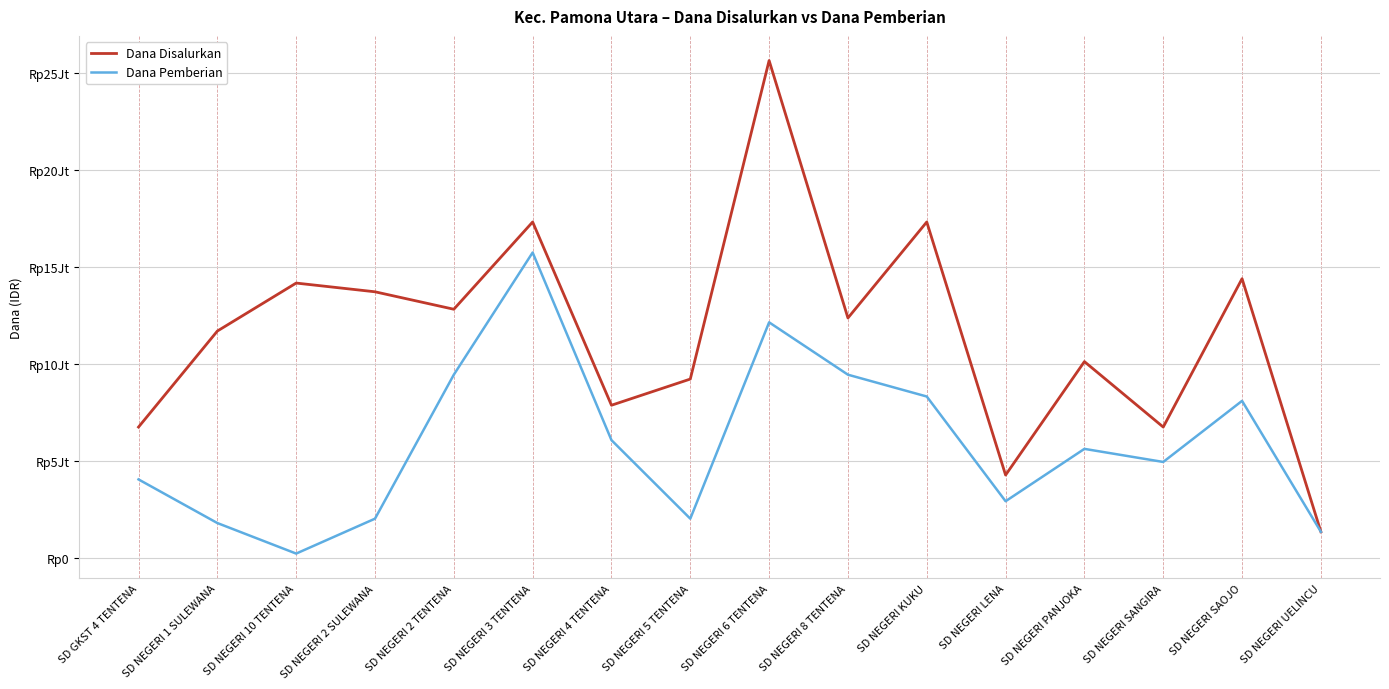

Reading left to right, transcribe all the data shown in this chart.

Dana Disalurkan: 6750000	11700000	14175000	13725000	12825000	17325000	7875000	9225000	25650000	12375000	17325000	4275000	10125000	6750000	14400000	1350000
Dana Pemberian: 4050000	1800000	225000	2025000	9450000	15750000	6075000	2025000	12150000	9450000	8325000	2925000	5625000	4950000	8100000	1350000